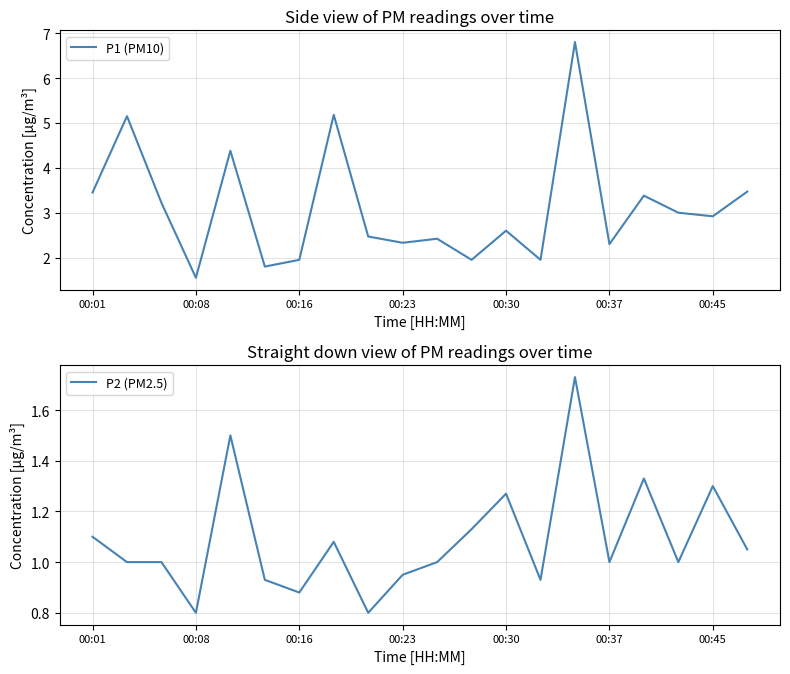

What is the minimum value for P1 (PM10)?

1.6